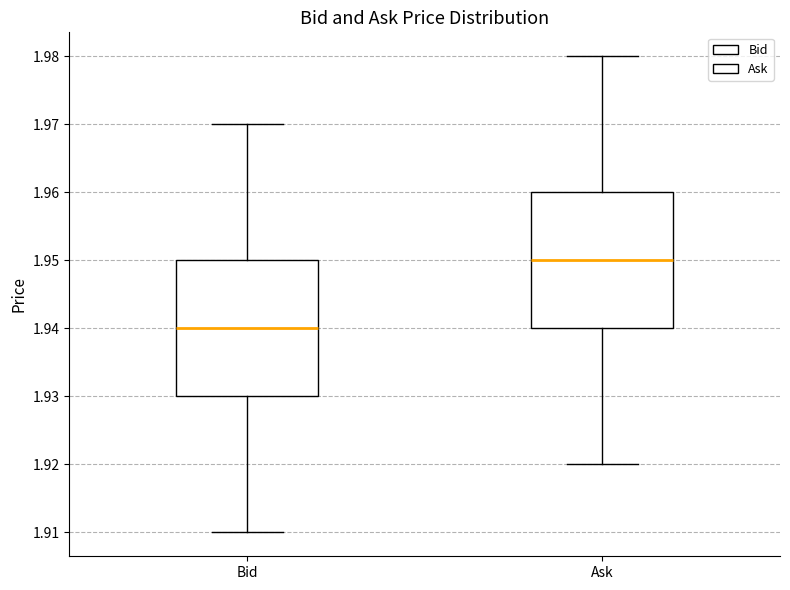

Reading left to right, transcribe this box plot: for each box, give where its median line is, the range the box spans, and where its two whiskers end, as read against the y-axis. The values are not printed on the chart, so give them approximately, as read against the axis.

Bid: median 1.94, box 1.93 to 1.95, whiskers 1.91 to 1.97
Ask: median 1.95, box 1.94 to 1.96, whiskers 1.92 to 1.98